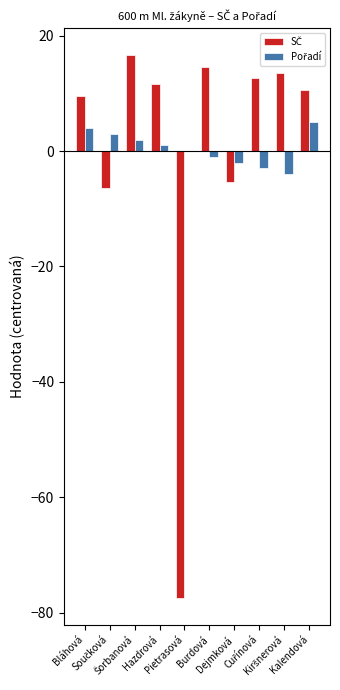

How many groups of bars are there?

10